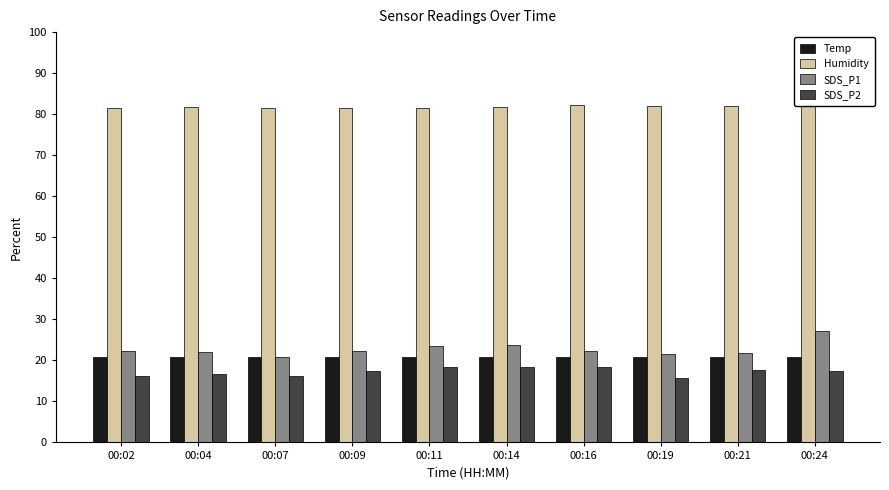

What is the average value of the SDS_P2 series?

17.2